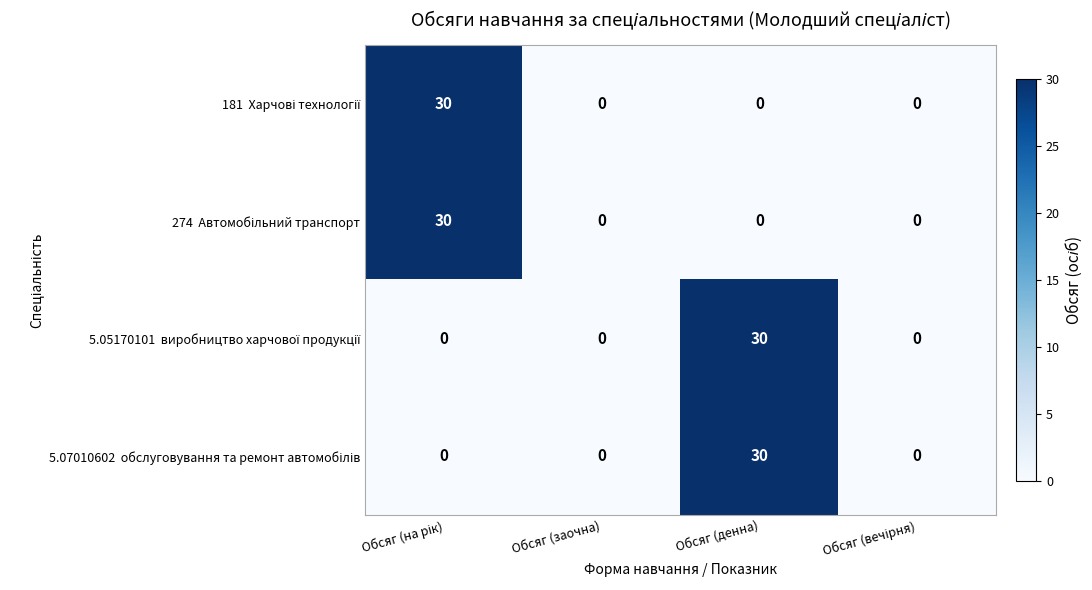

What is the greatest value displayed?

30